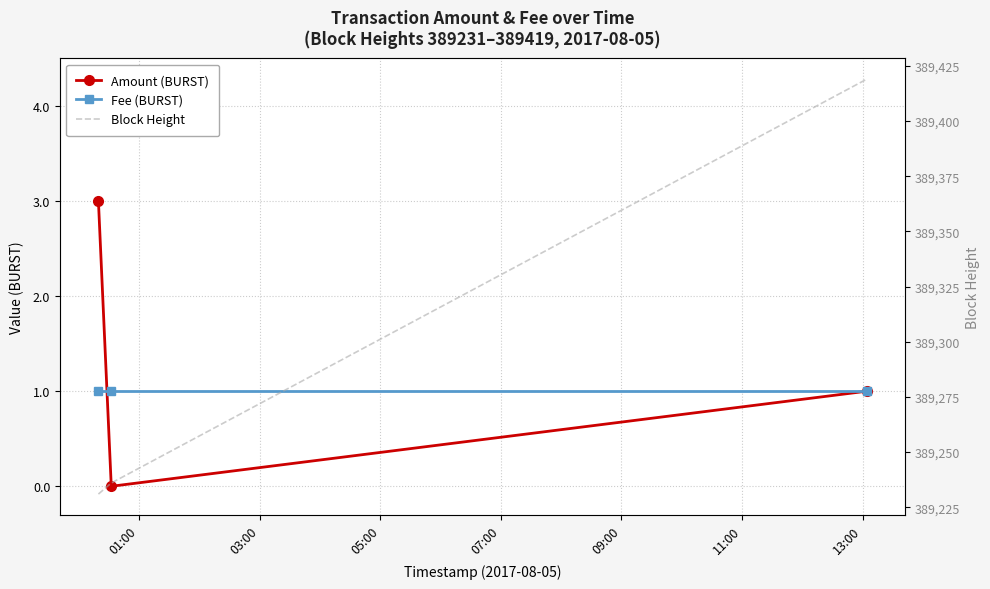

At which label does Fee (BURST) reach its peak?

01:00